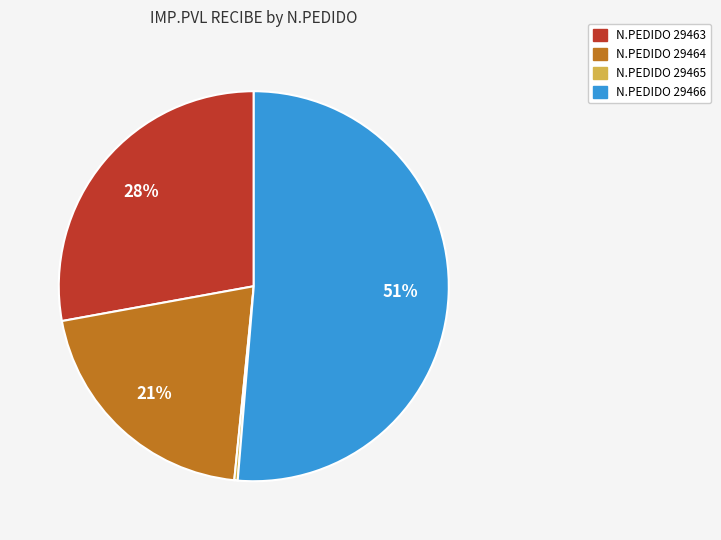

Does any single category account for the majority?

Yes